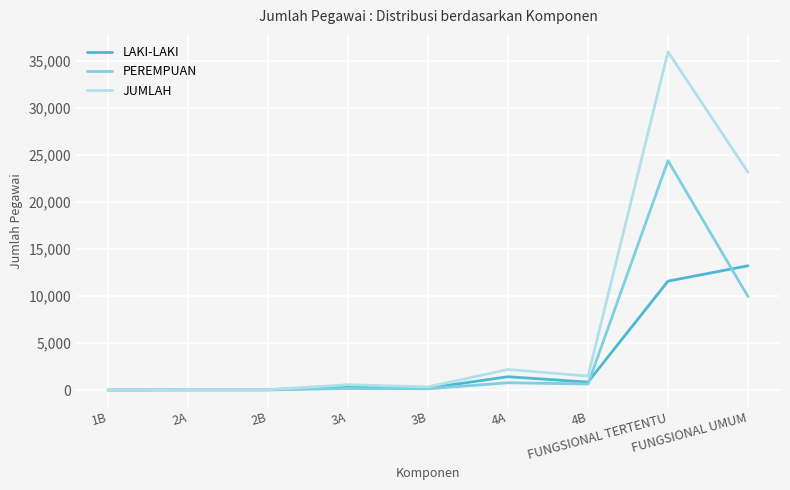

Is the value of LAKI-LAKI at 4B greater than the value of PEREMPUAN at 3B?

Yes